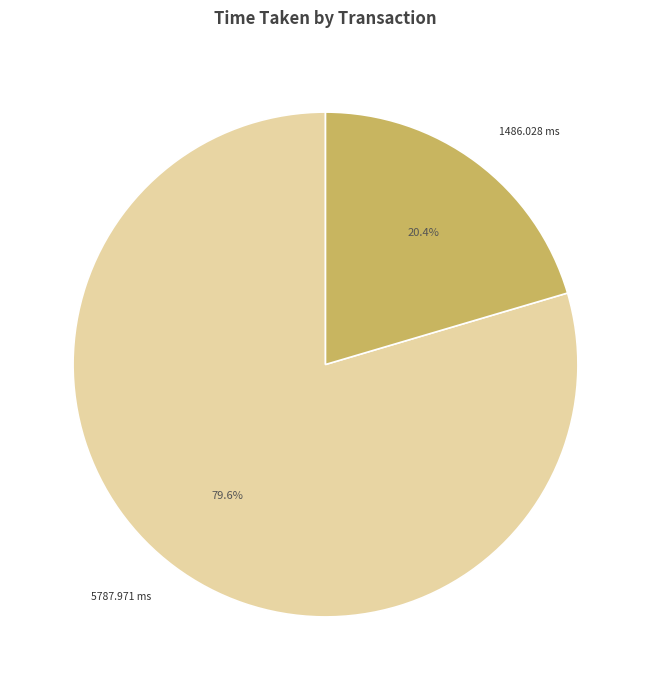

Does any single category account for the majority?

Yes